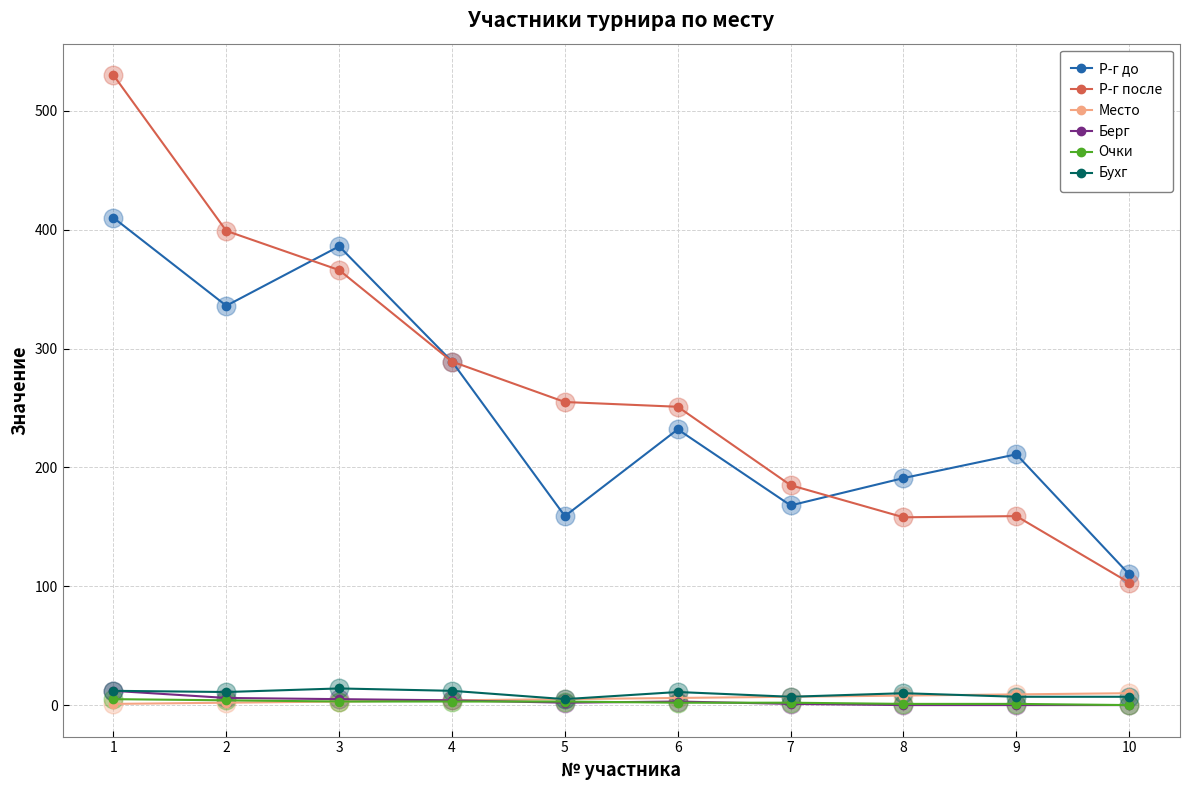

Which series changed the most between 9 and 10?

Р-г до